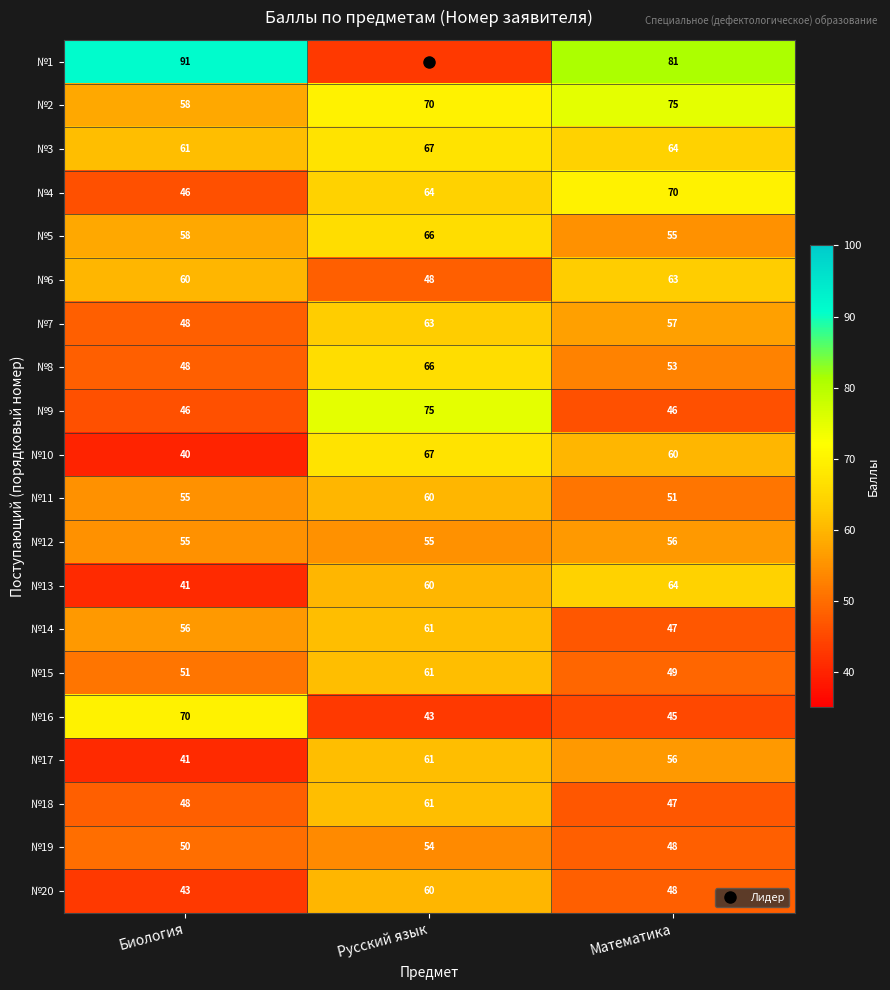

What is the approximate value of №1 at Математика, to the nearest 5?

80